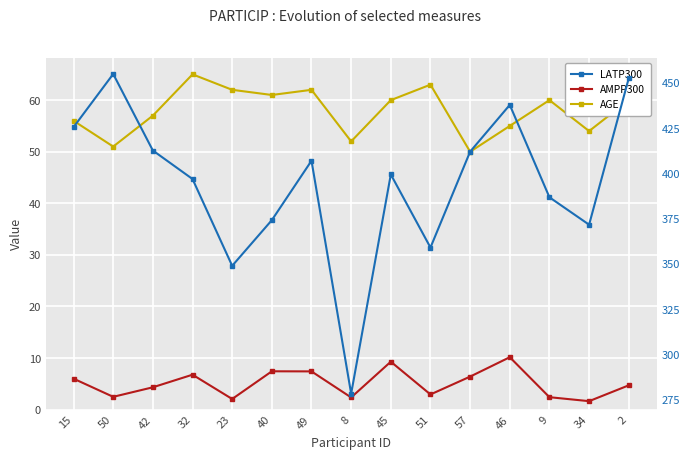

Rank the series by their maximum value, from highest to lowest.

LATP300, AGE, AMPP300